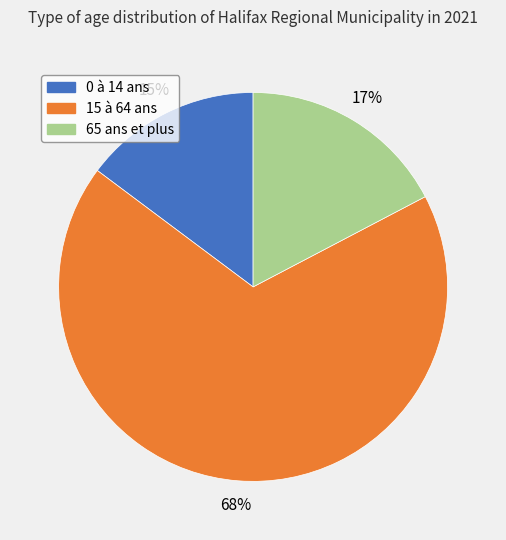

To the nearest percent, what is the difference between the 15 à 64 ans and 65 ans et plus slice percentages?

51%